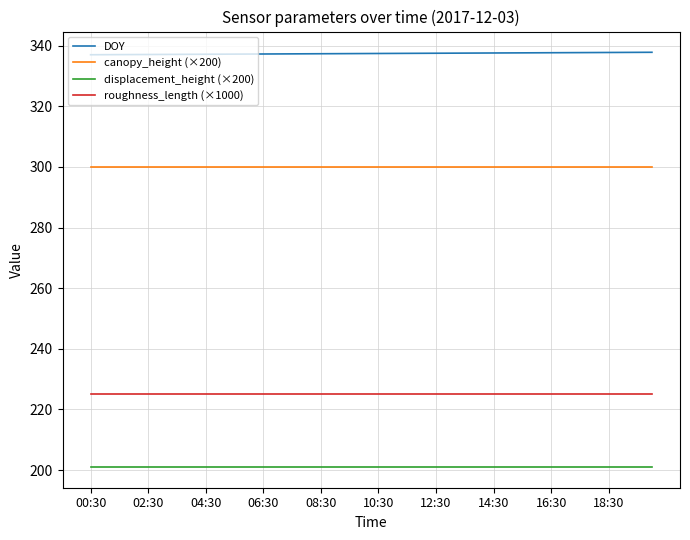

List the series in order of their peak value, highest first.

DOY, canopy_height (×200), roughness_length (×1000), displacement_height (×200)